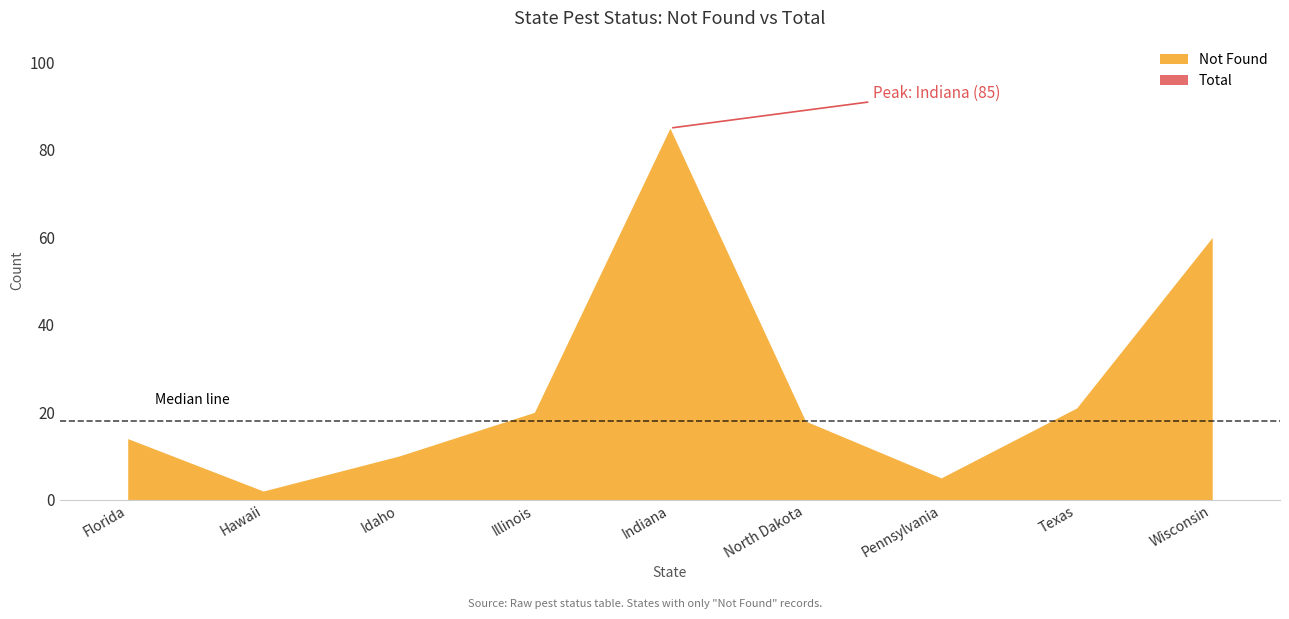

Is the value of Total at Florida greater than the value of Not Found at Texas?

No